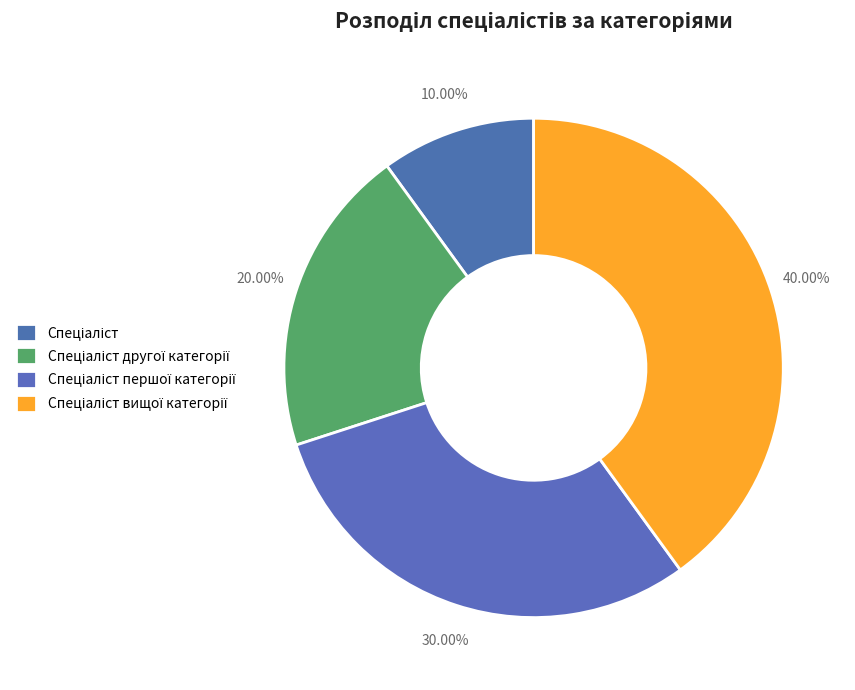

Is there any slice that represents more than half of the pie?

No